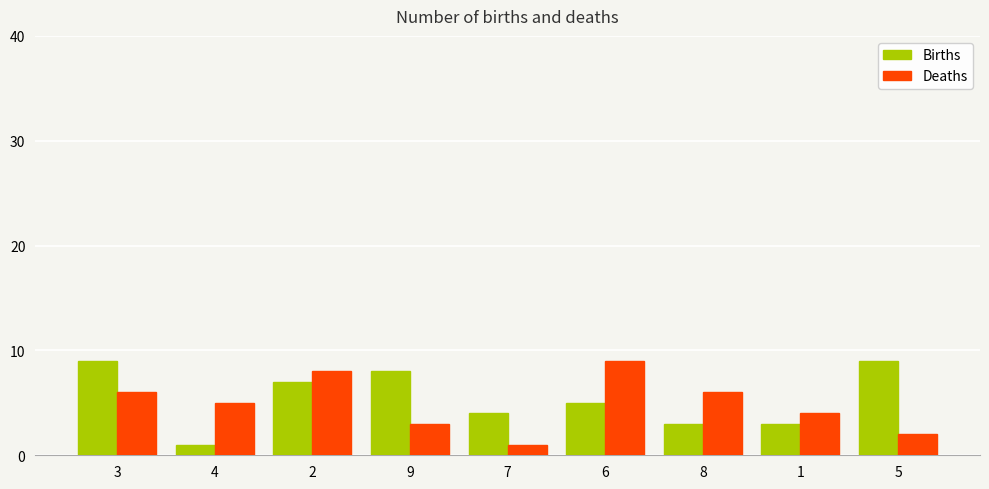

What is the difference between the highest and lowest values at 8?

3